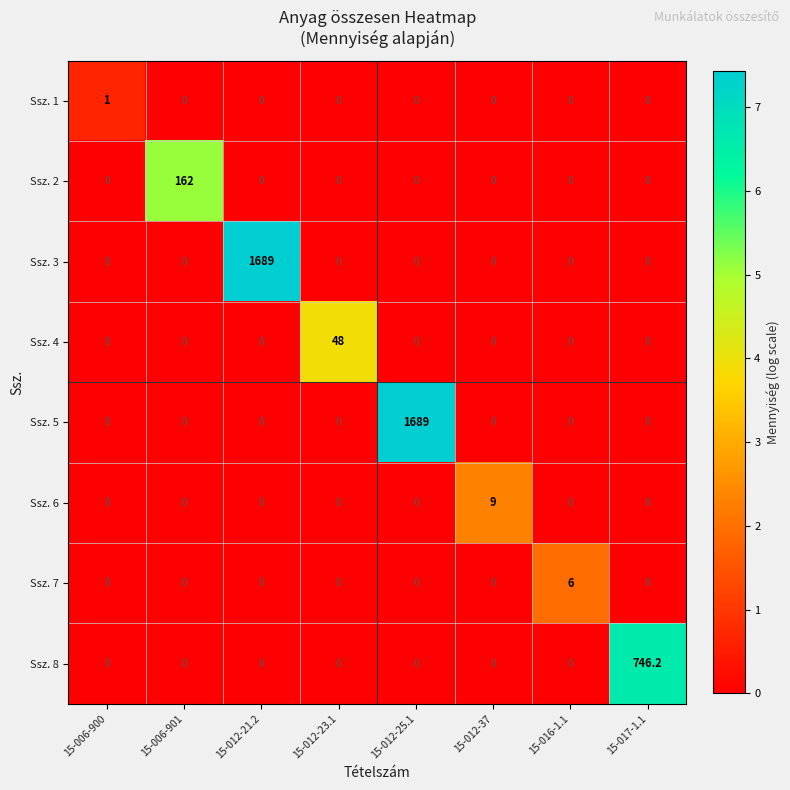

True or false: Ssz. 5 has a value of 1017.0 at 15-012-21.2.

False